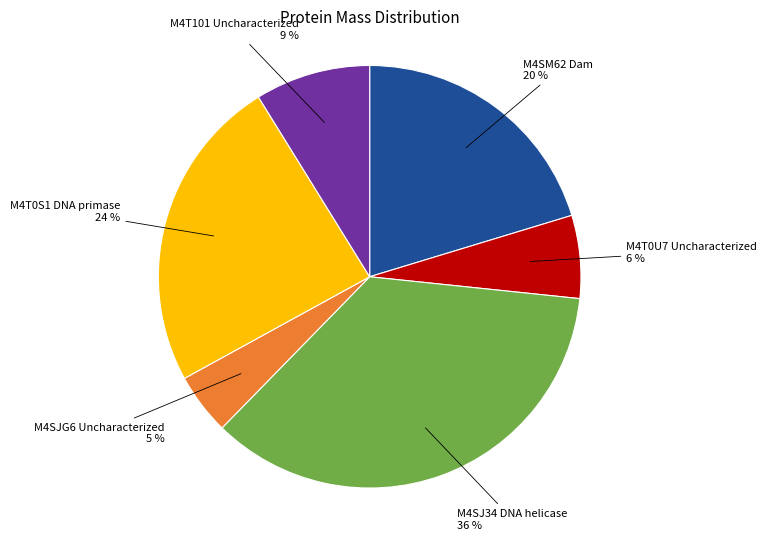

To the nearest percent, what is the difference between the largest and smallest slice percentages?

31%